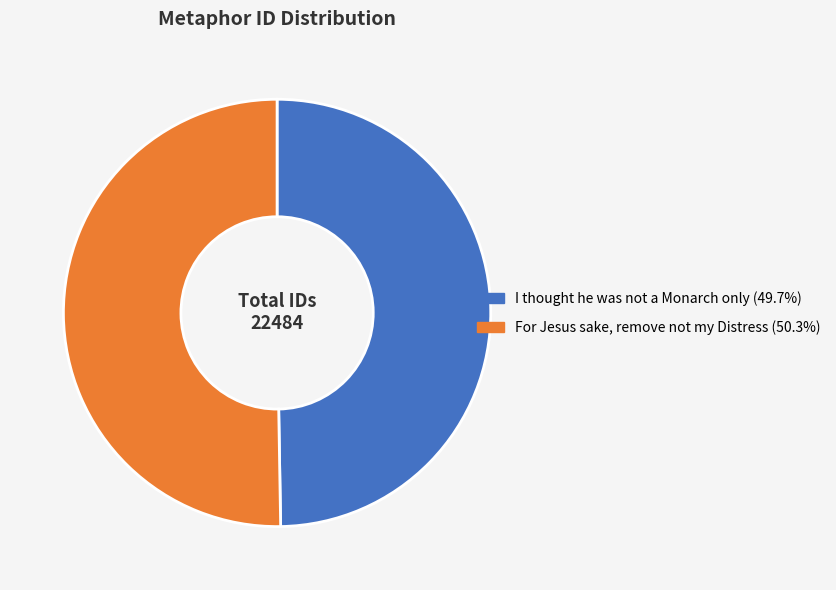

The For Jesus sake, remove not my Distress slice represents 62% of the pie. True or false?

False